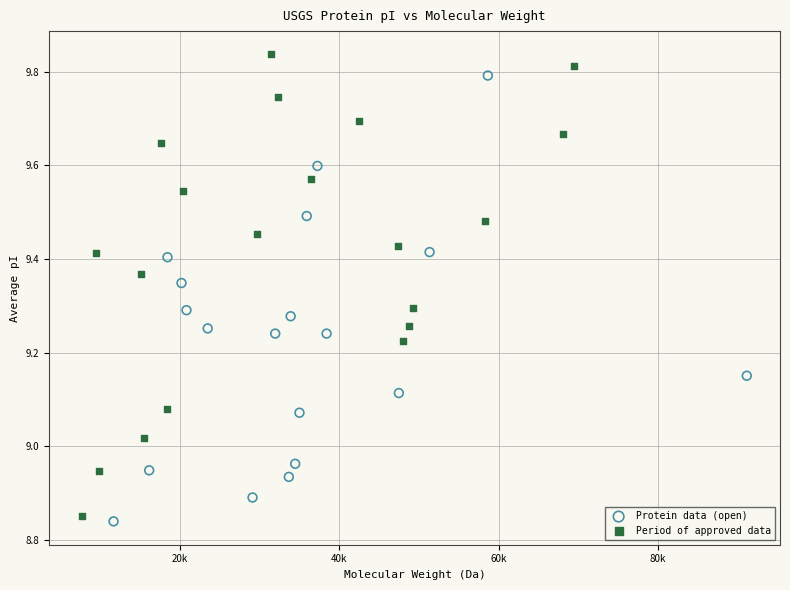

Which series reaches the maximum Y coordinate?

Period of approved data